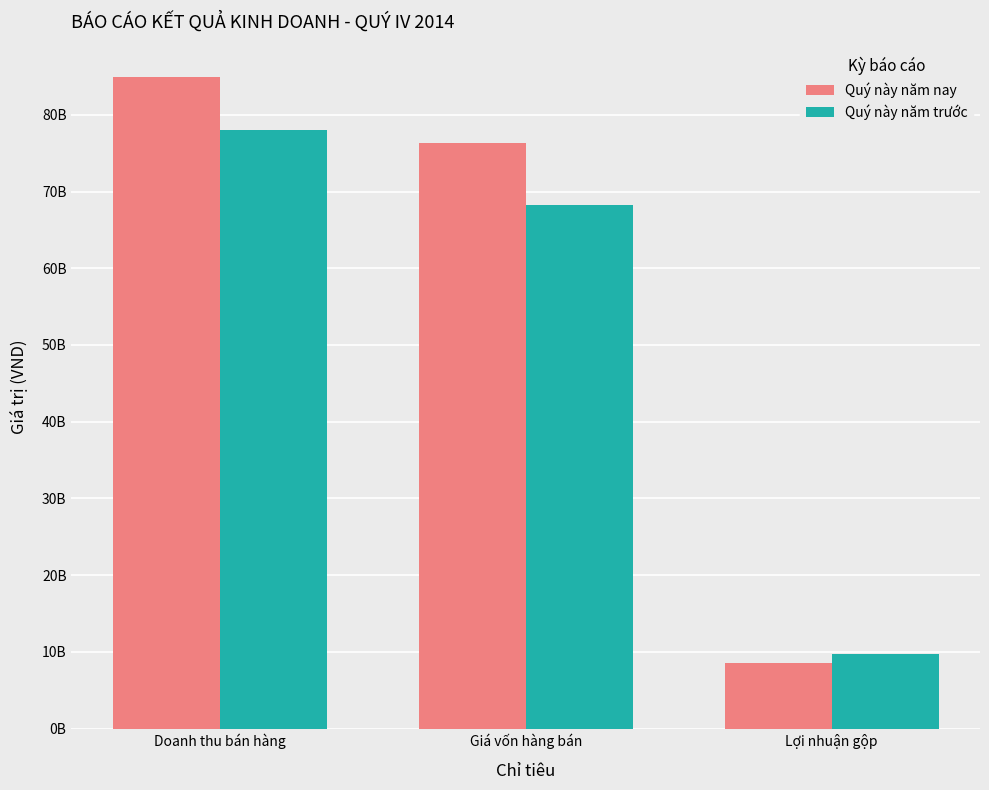

What is the value of the Quý này năm trước bar at the 2nd from the left?

68273648640